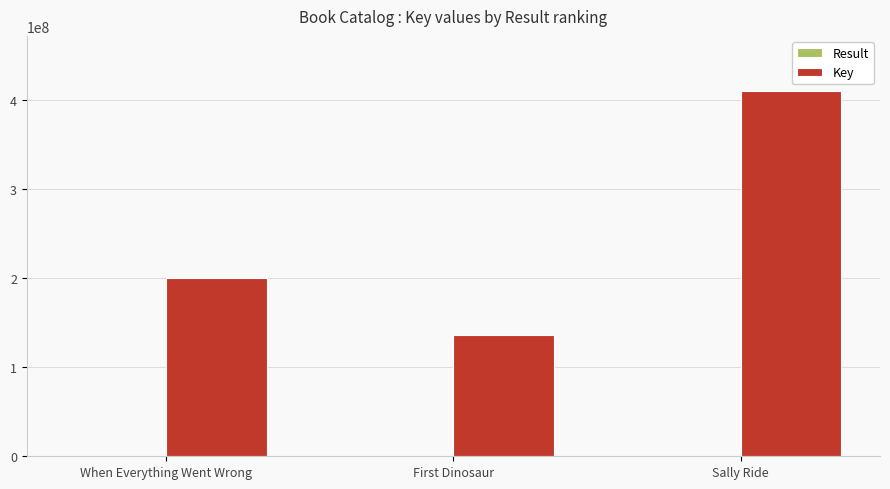

At which category is the sum across all series the highest?

Sally Ride